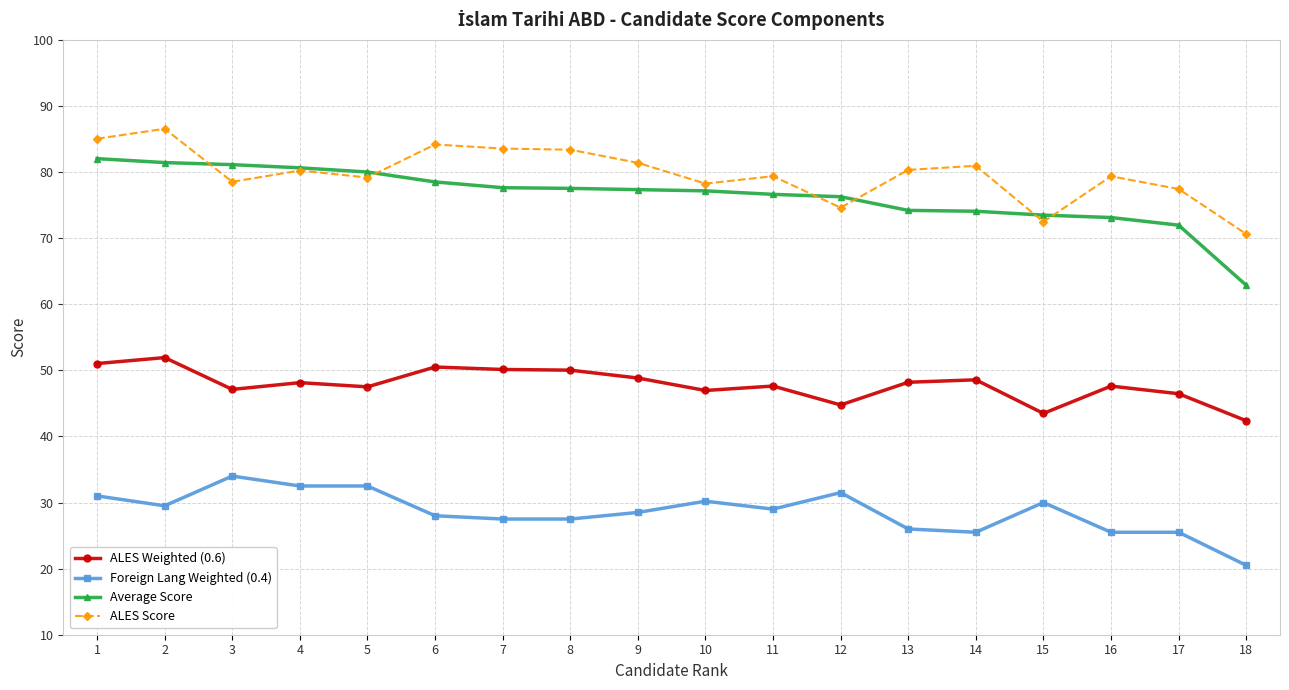

How many distinct data groups are displayed?

4